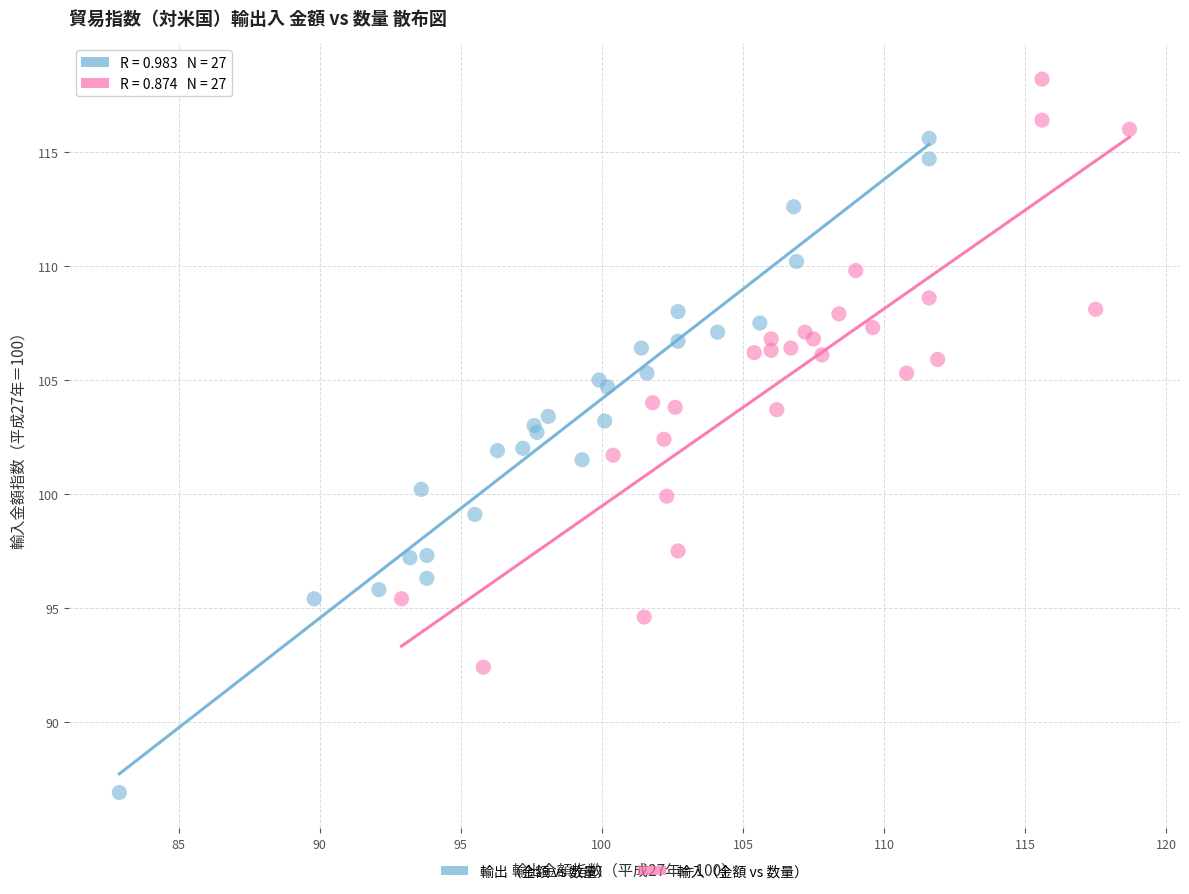

Which series contains the highest Y value?

輸入（金額 vs 数量）